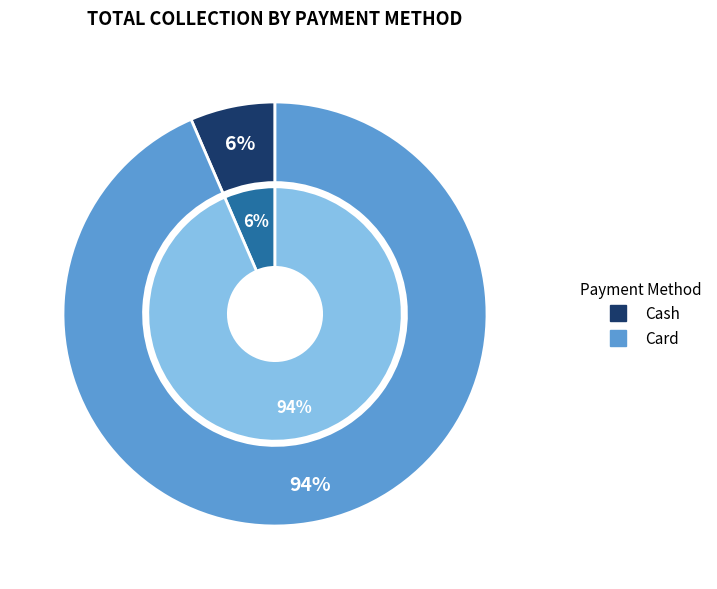

Combined, what portion of the pie is Cash and Card?

100.0%